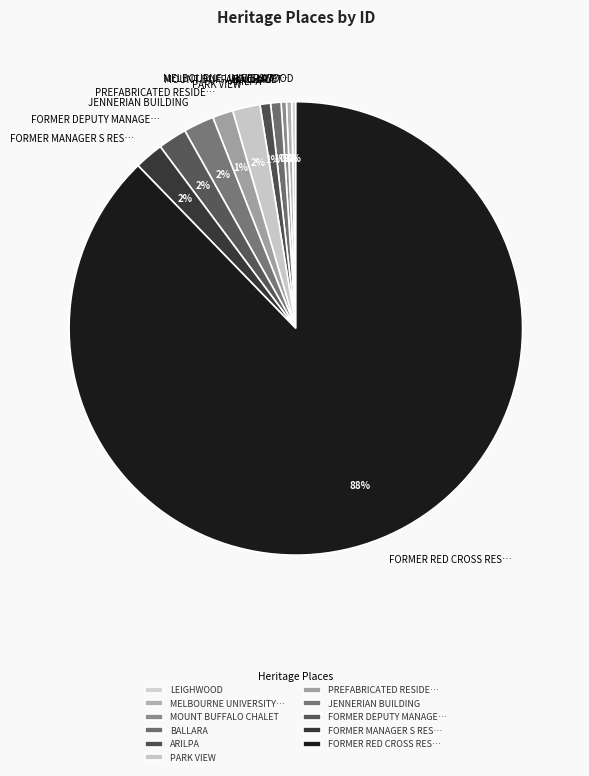

Which slice represents more than half of the pie?

FORMER RED CROSS RES…